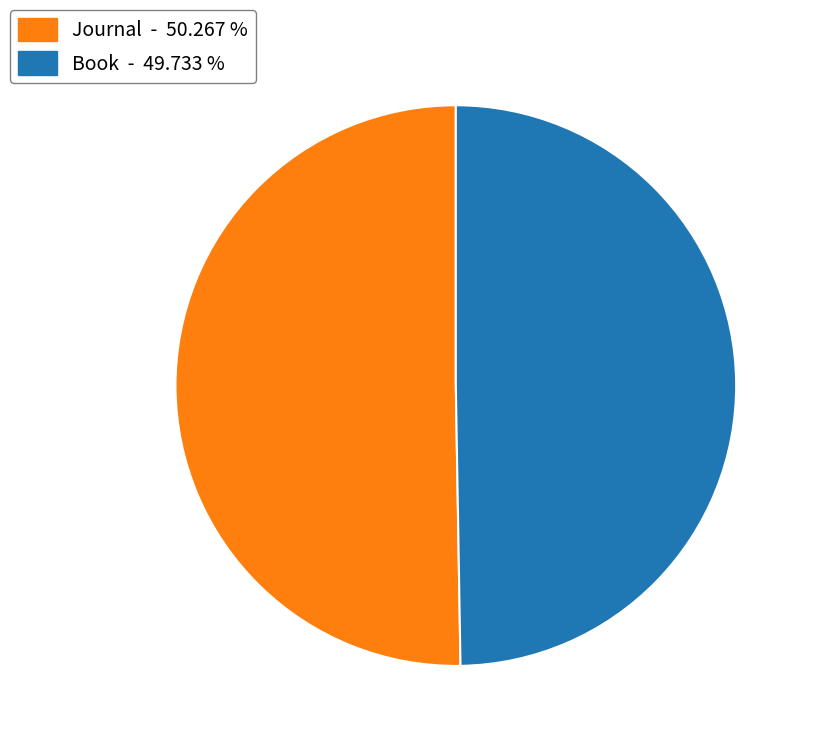

What is the largest slice in the pie chart?

Journal